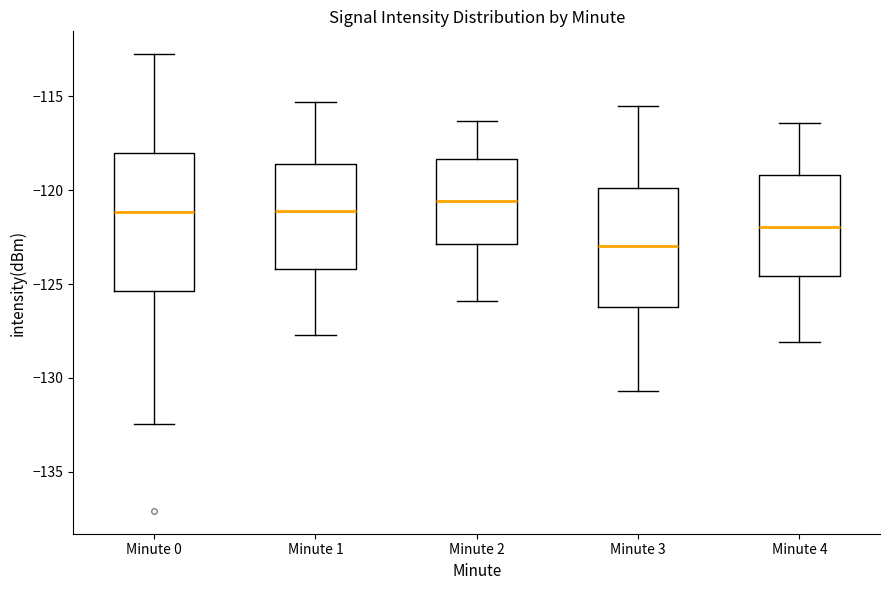

Comparing the boxes themselves (not the whiskers), which one is the tallest?

Minute 0